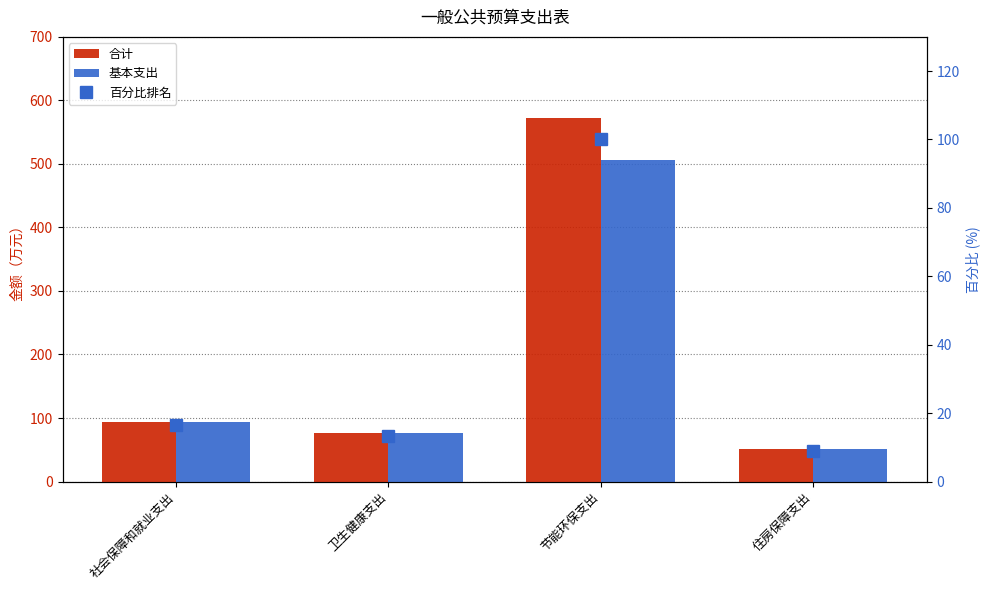

List the series in order of their peak value, highest first.

合计, 基本支出, 百分比排名